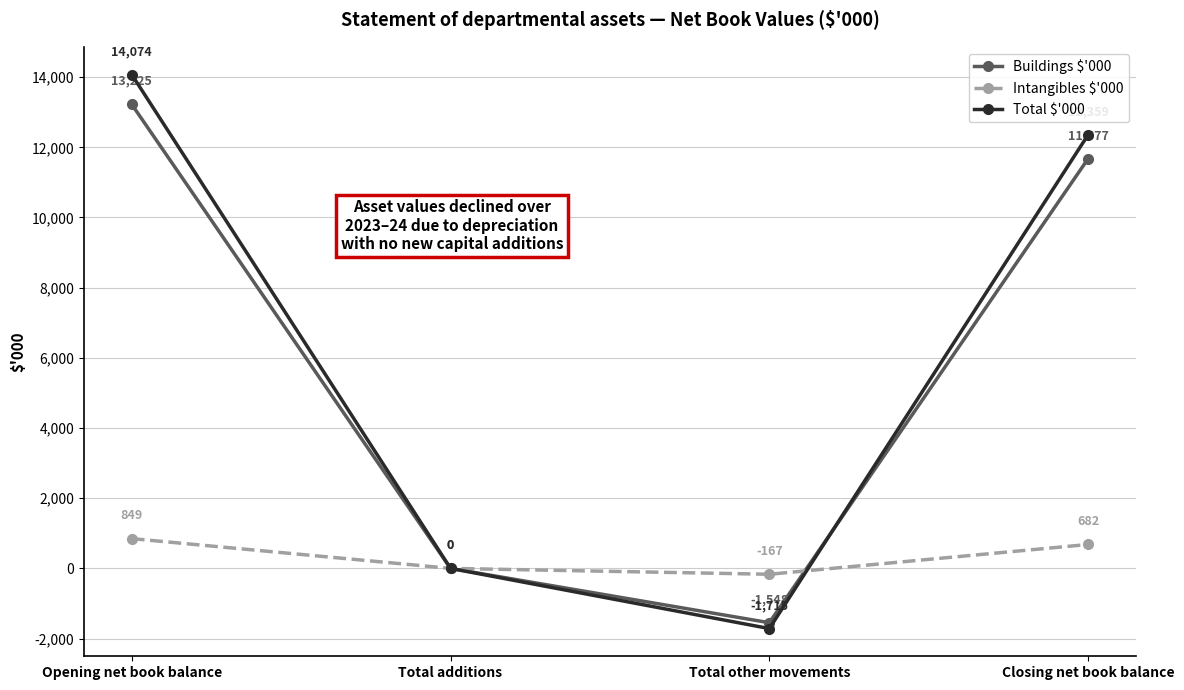

Between Opening net book balance and Total additions, which series saw the biggest shift?

Total $'000